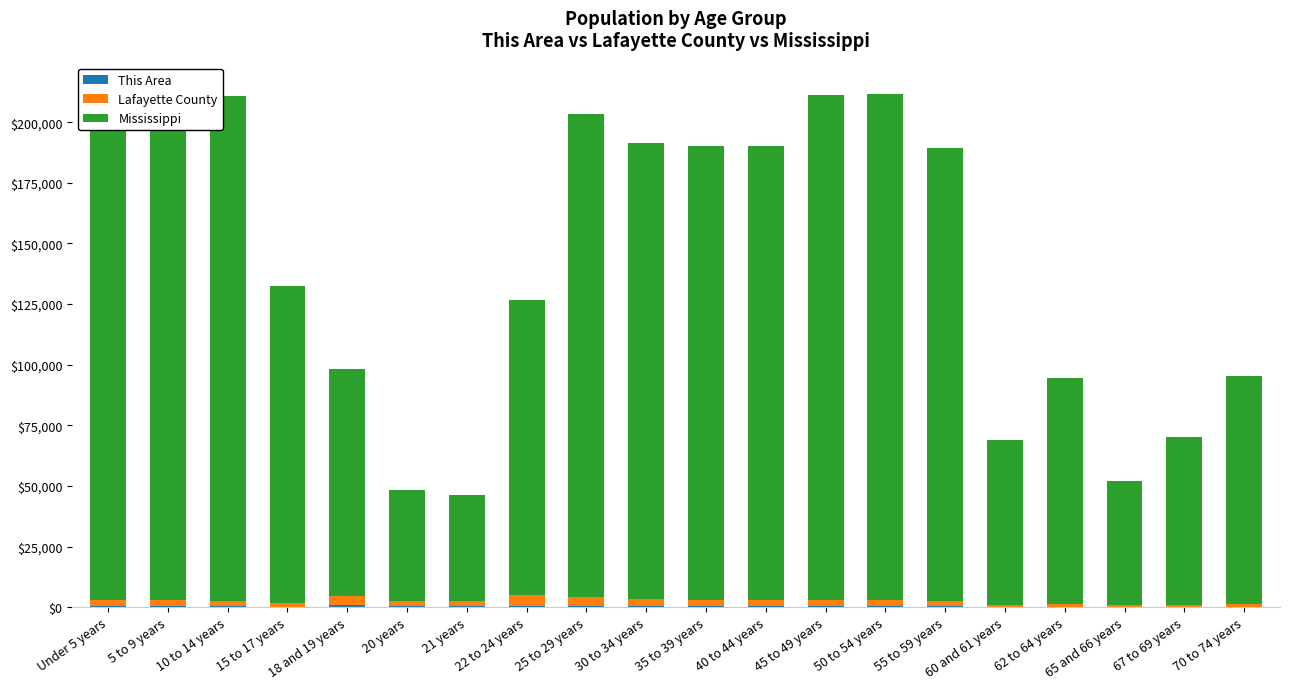

At how many categories does at least one series exceed 12135?

20